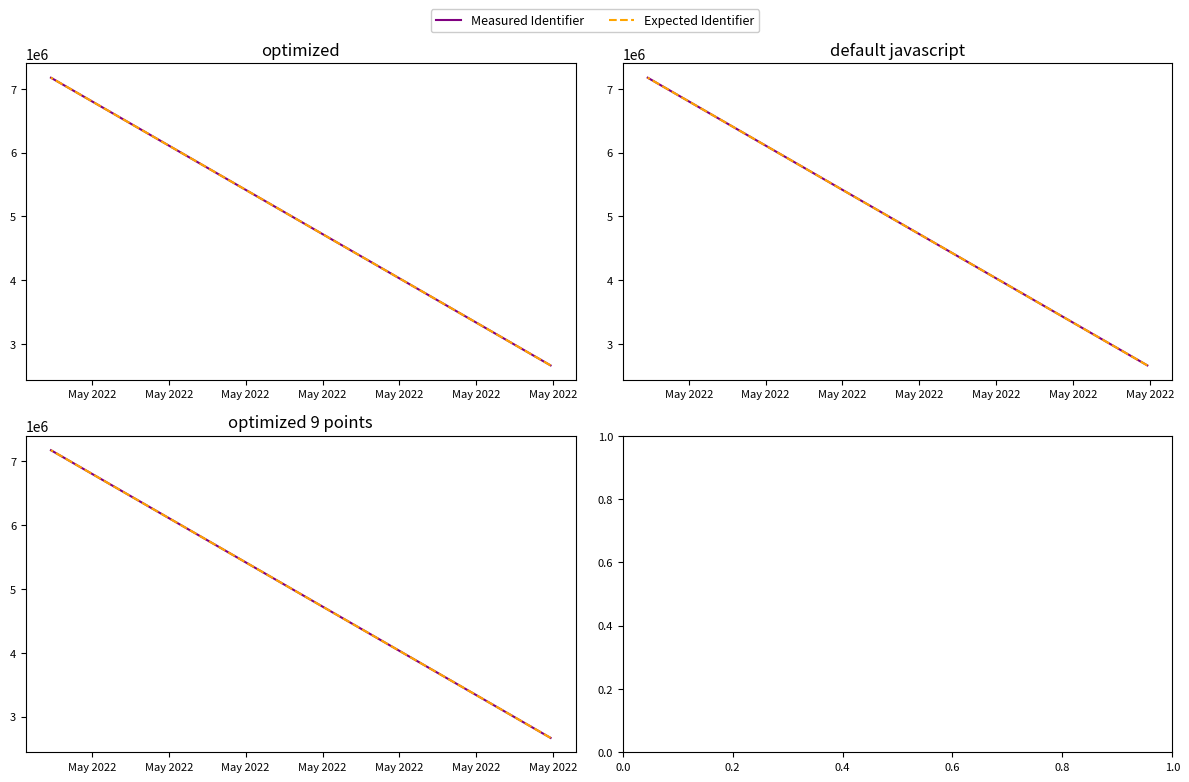

What is the approximate value of Measured Identifier at May 2022?

2665599